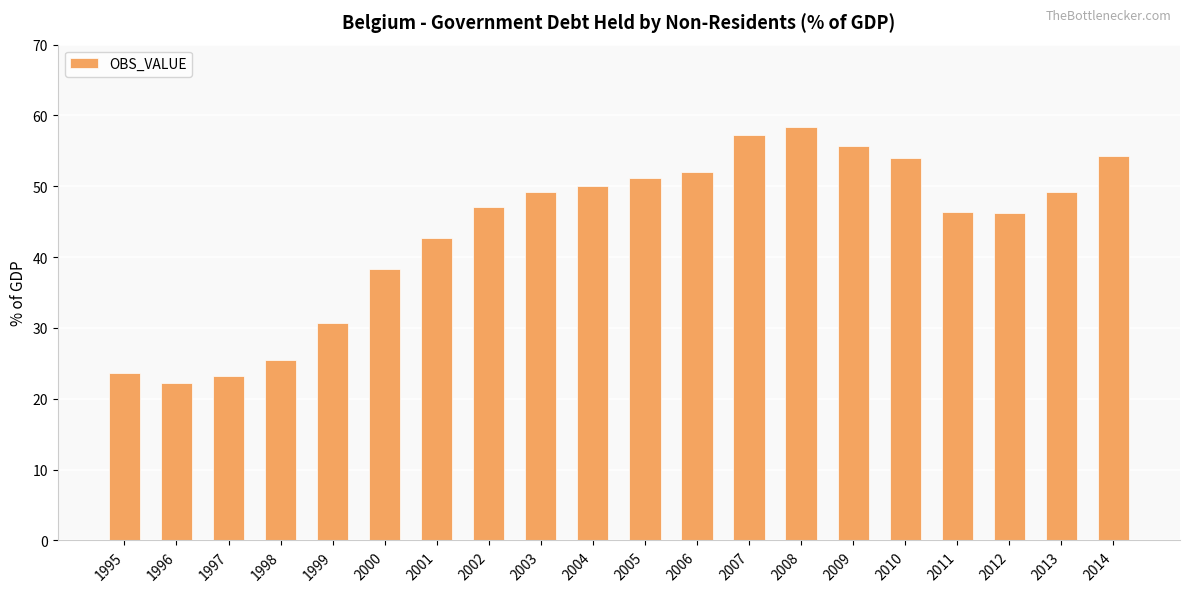

What is the change in value from 2001 to 2006?

+9.4